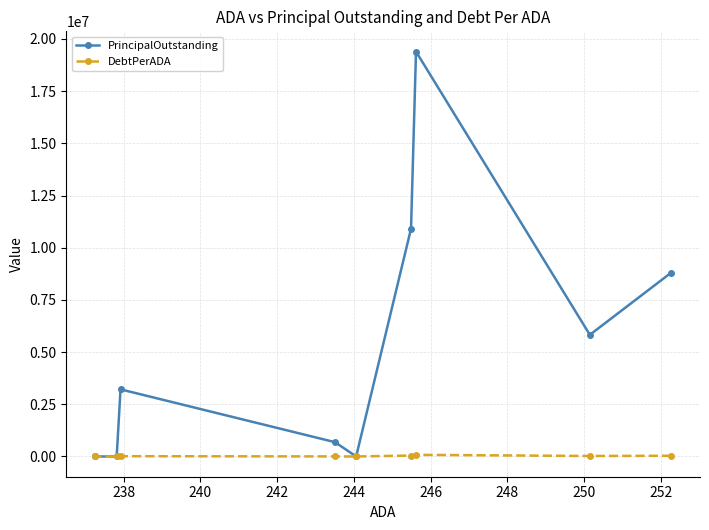

Rank the series by their maximum value, from highest to lowest.

PrincipalOutstanding, DebtPerADA